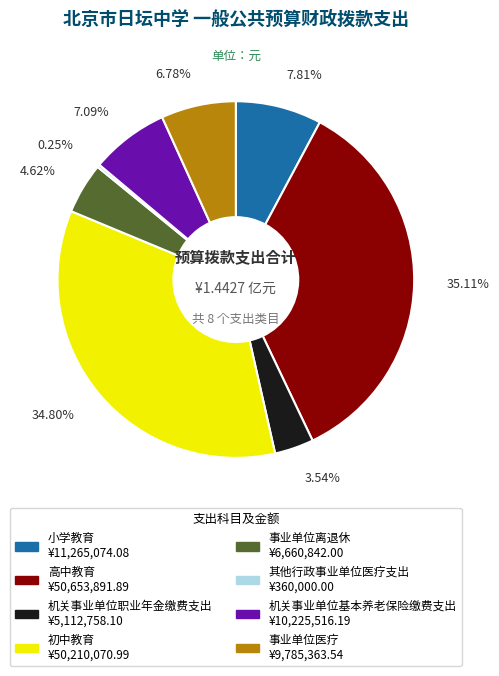

How much of the chart is everything except 机关事业单位职业年金缴费支出?

96.5%